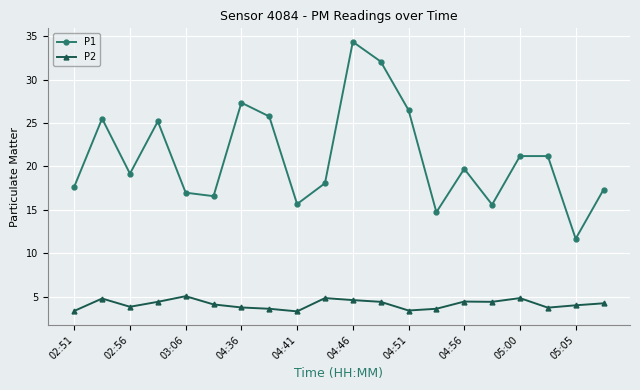

What is the value of the P1 point at the 14th from the left?

14.7